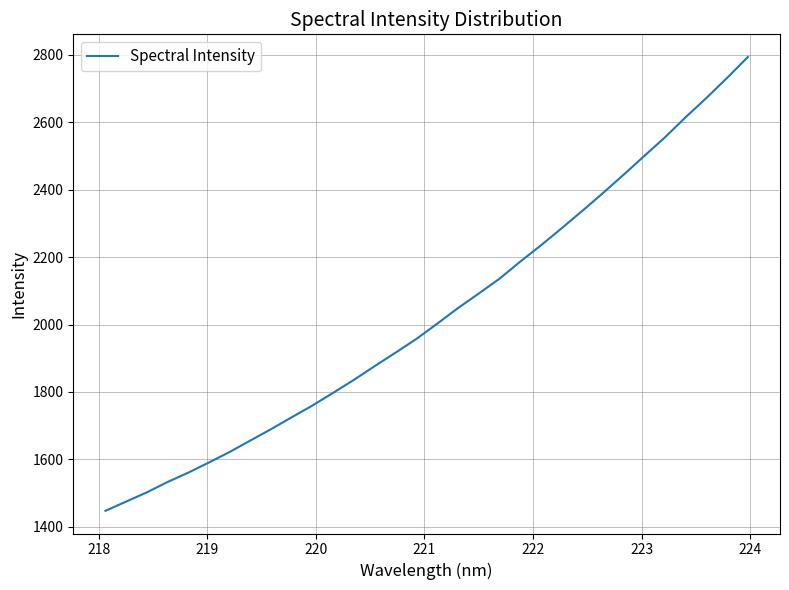

What is the maximum value shown in the chart?

2793.8